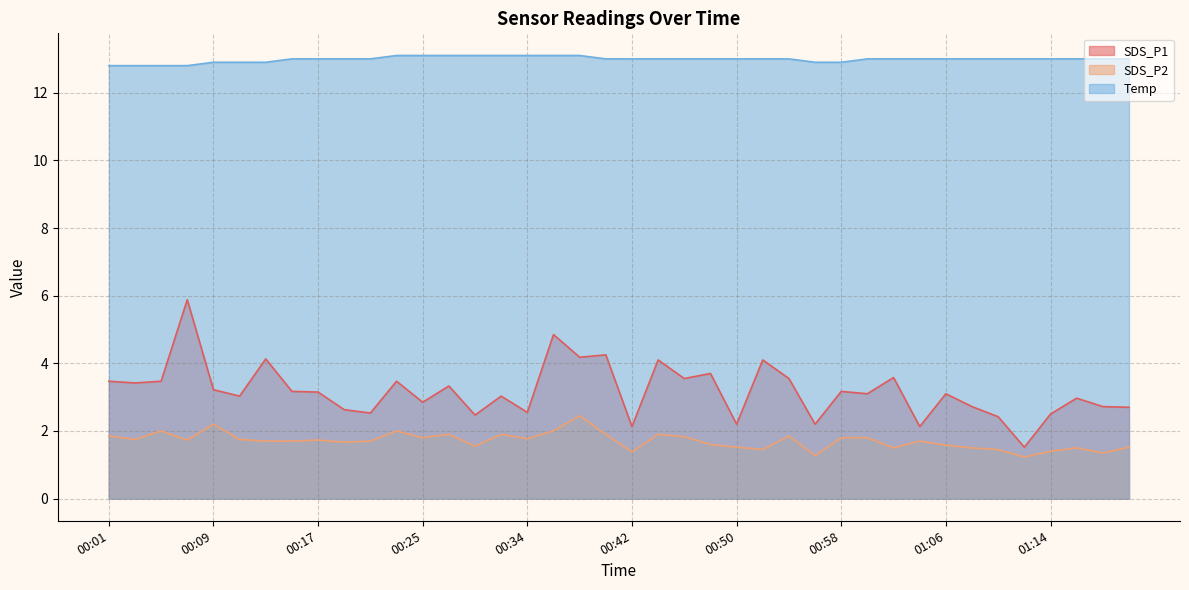

At which category is the sum across all series the highest?

00:07